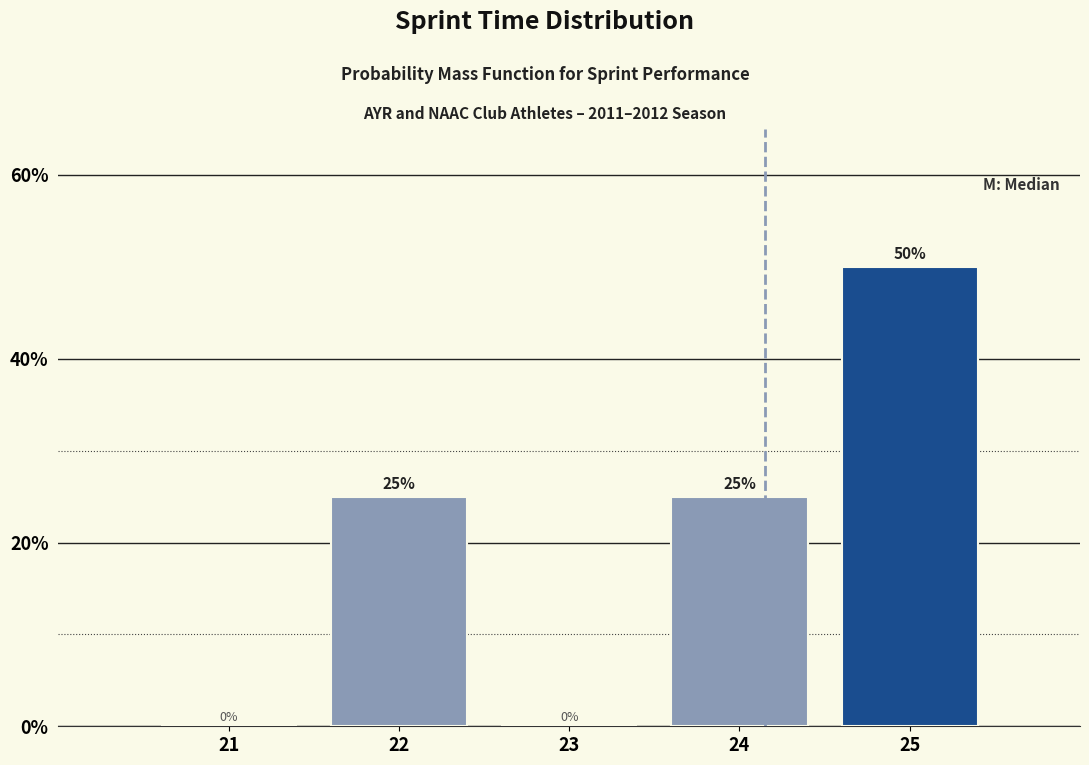

Reading left to right, what are all the values shown in this chart?

21=0	22=25	23=0	24=25	25=50